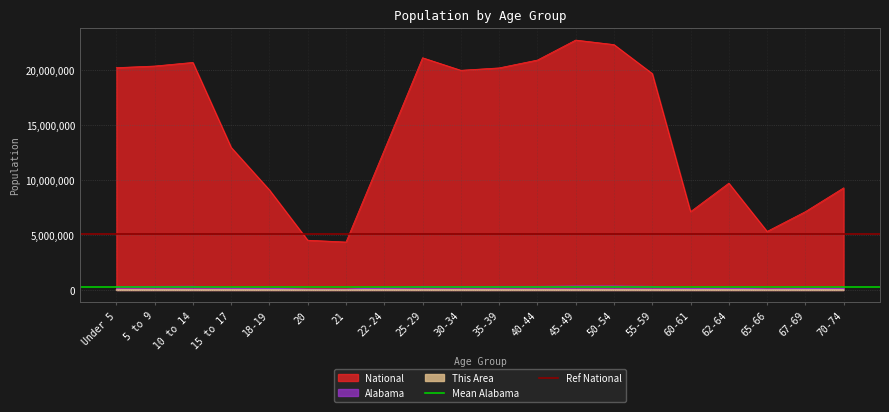

What is the value of the Ref National point at the 2nd from the left?

5078342.2